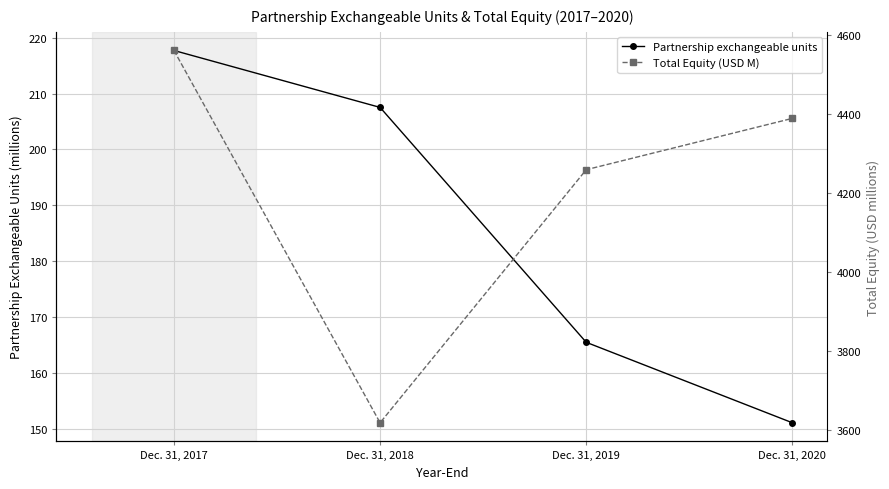

How many data points in Partnership exchangeable units are above 207?

2